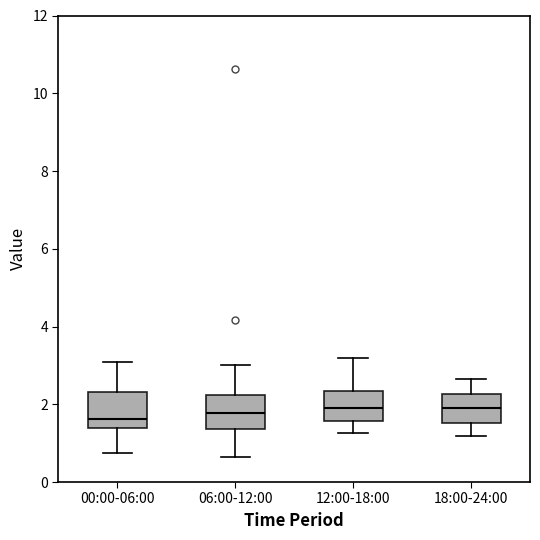

Where does the median line of the box for 12:00-18:00 sit on the y-axis? The values are not printed on the chart, so give them approximately, as read against the axis.

2.0